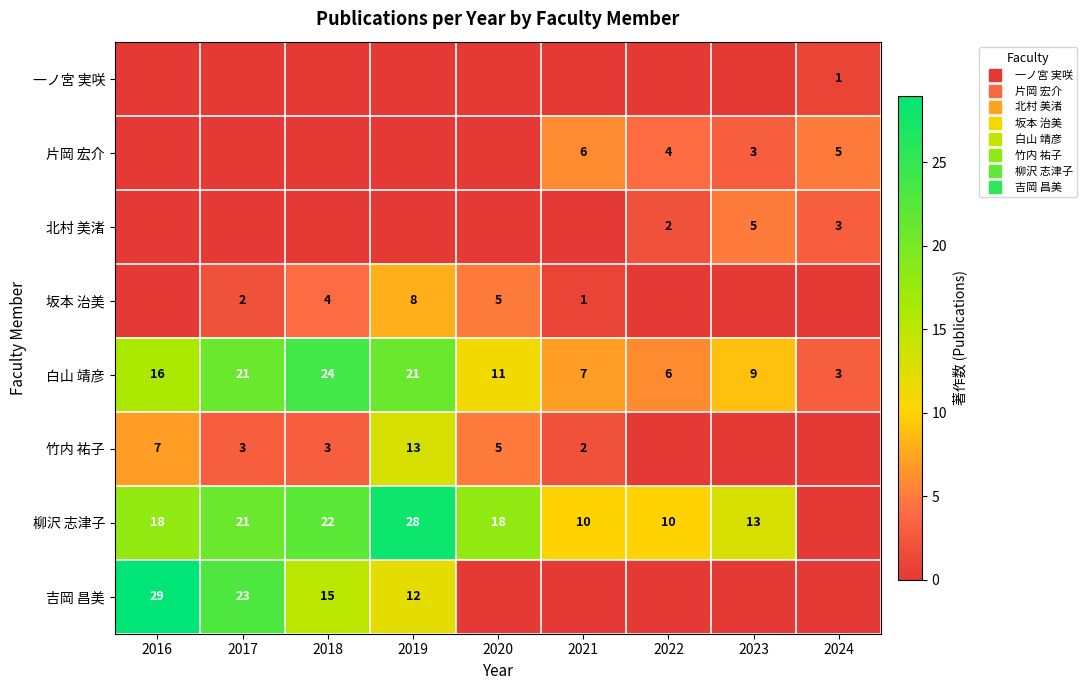

How many data points in 坂本 治美 are above 1?

4